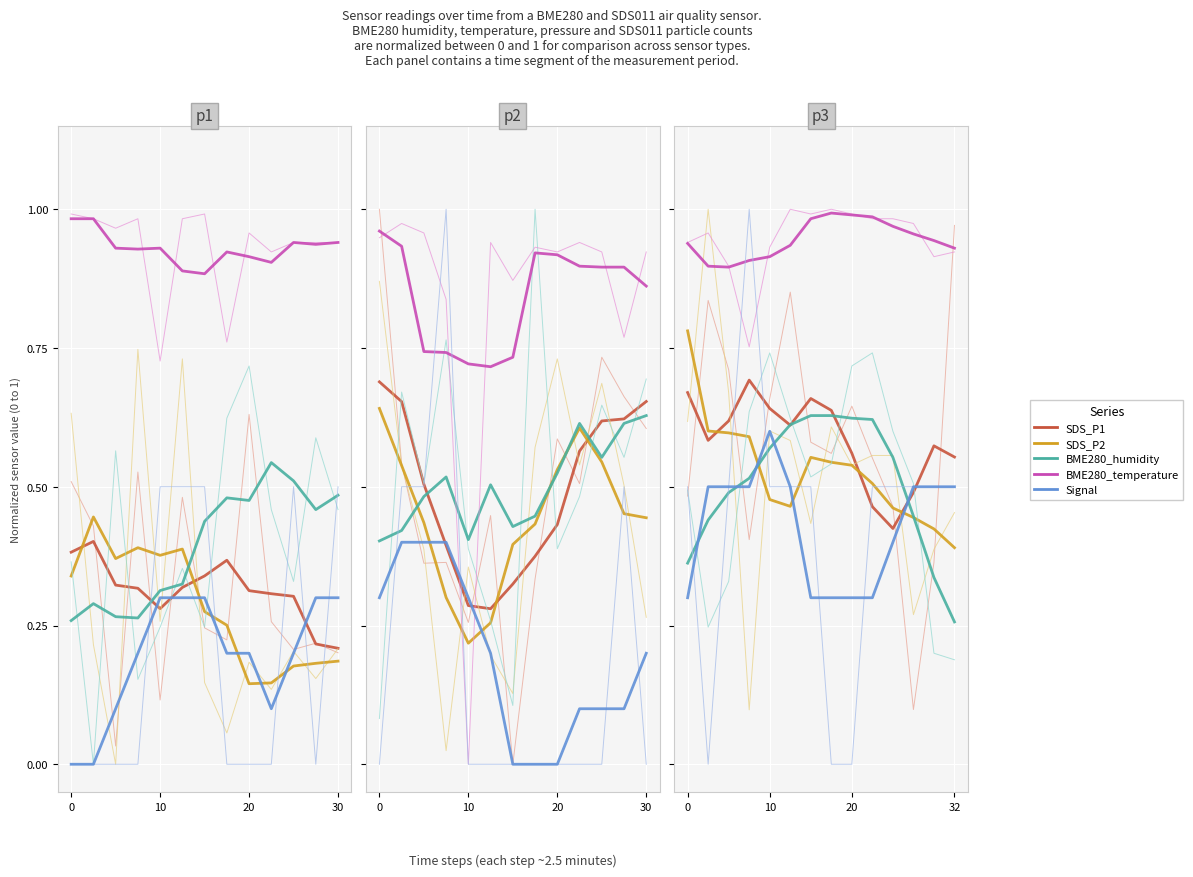

List the series in order of their peak value, highest first.

BME280_temperature, SDS_P2, SDS_P1, BME280_humidity, Signal